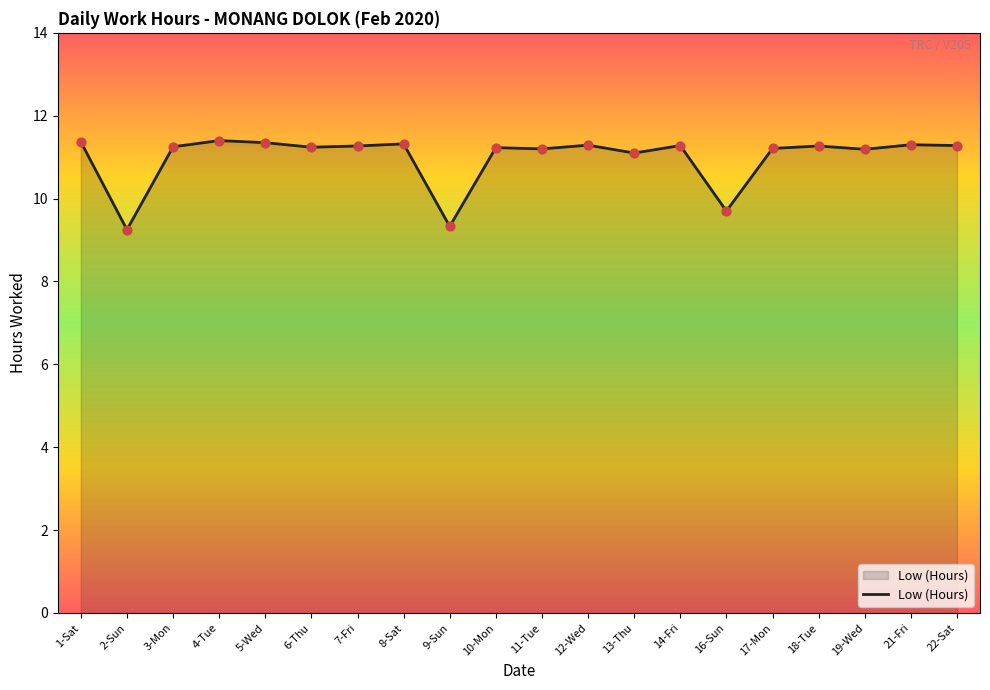

Approximately how many times larger is the value at 2-Sun compared to 6-Thu?

0.8